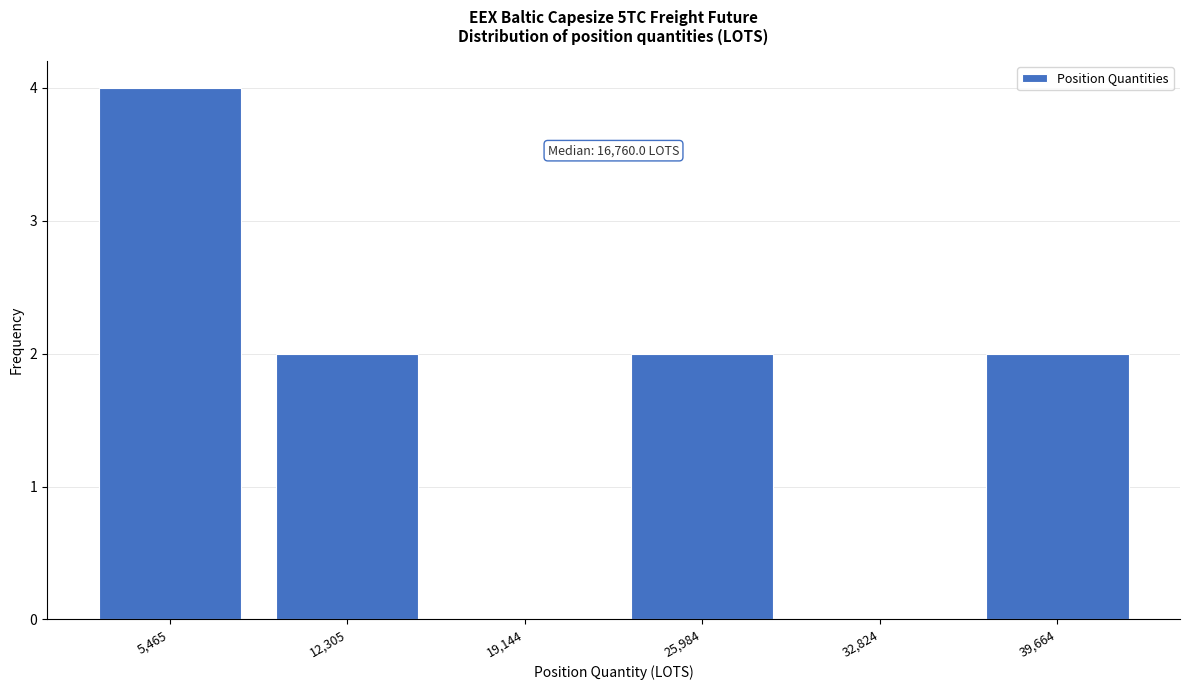

Reading left to right, extract all data points from this chart.

5,465=4	12,305=2	19,144=0	25,984=2	32,824=0	39,664=2